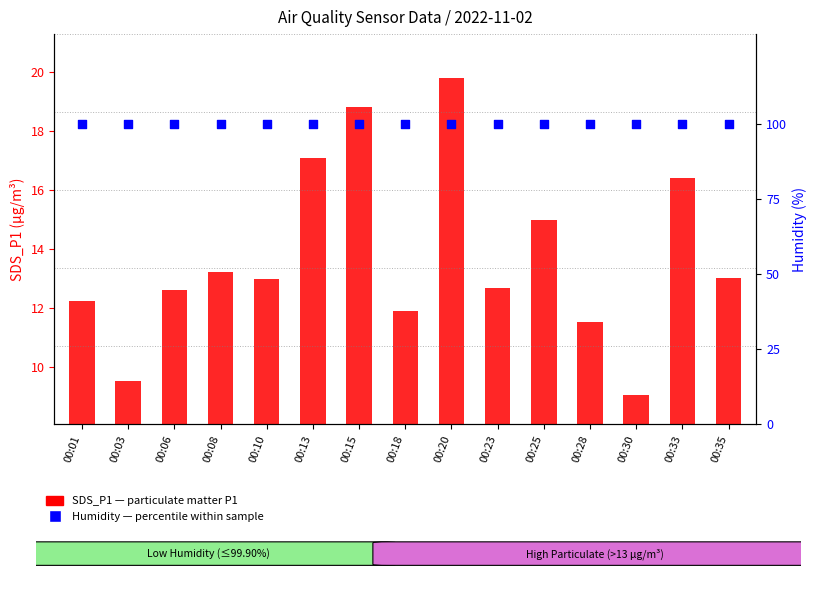

Which series reaches the minimum Y coordinate?

SDS_P1 (PM1)